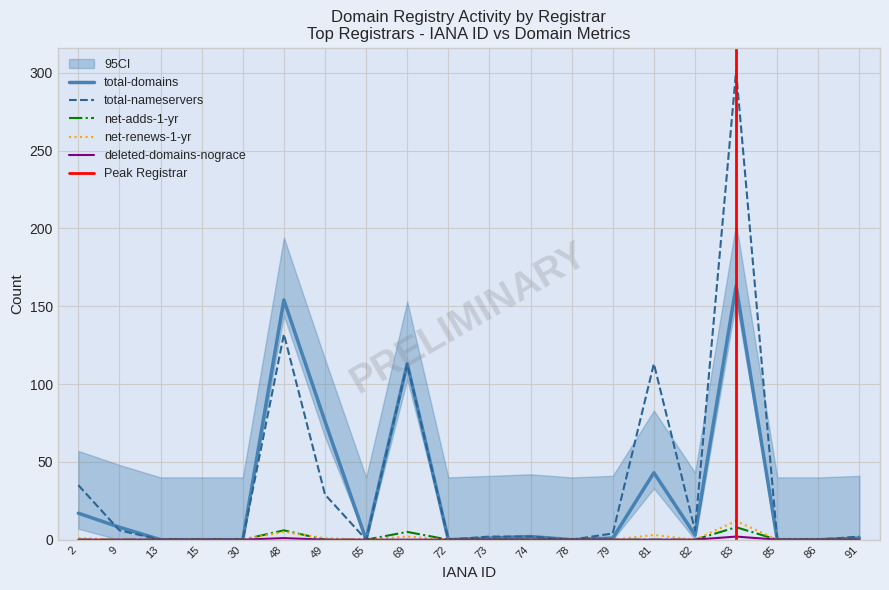

The value of total-nameservers at 15 is 135. True or false?

False